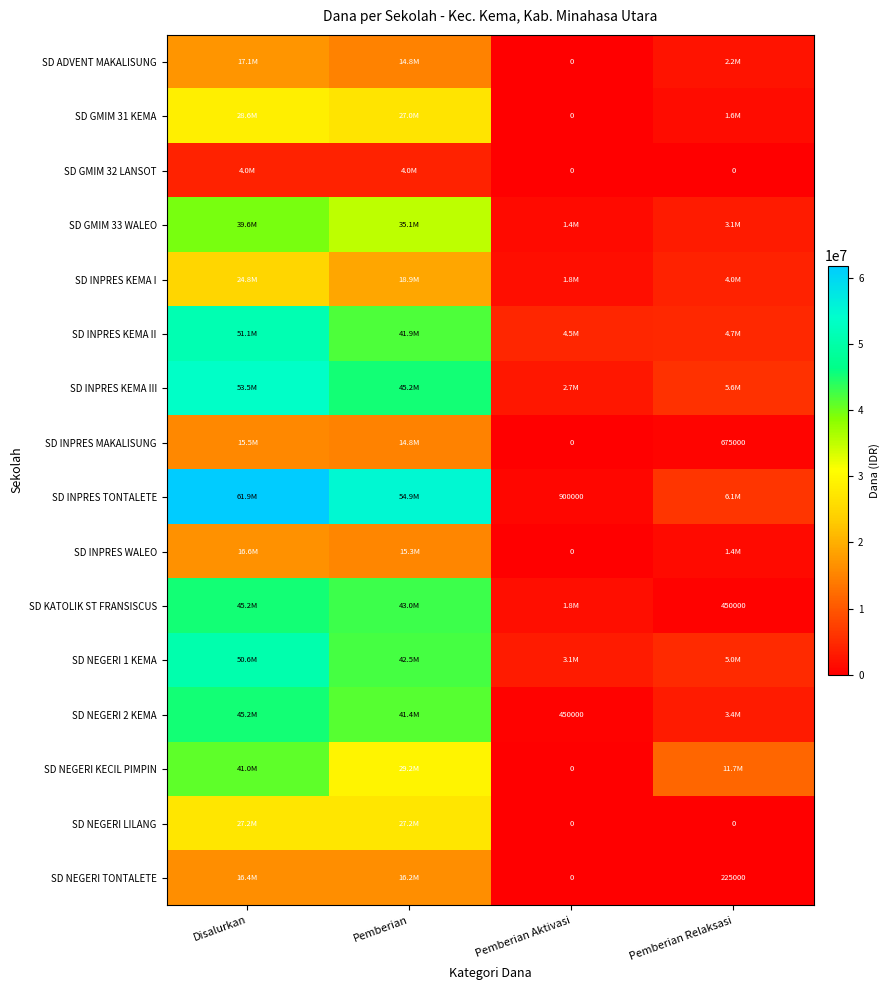

Rank the categories by SD GMIM 33 WALEO value from lowest to highest.

Pemberian Aktivasi, Pemberian Relaksasi, Pemberian, Disalurkan